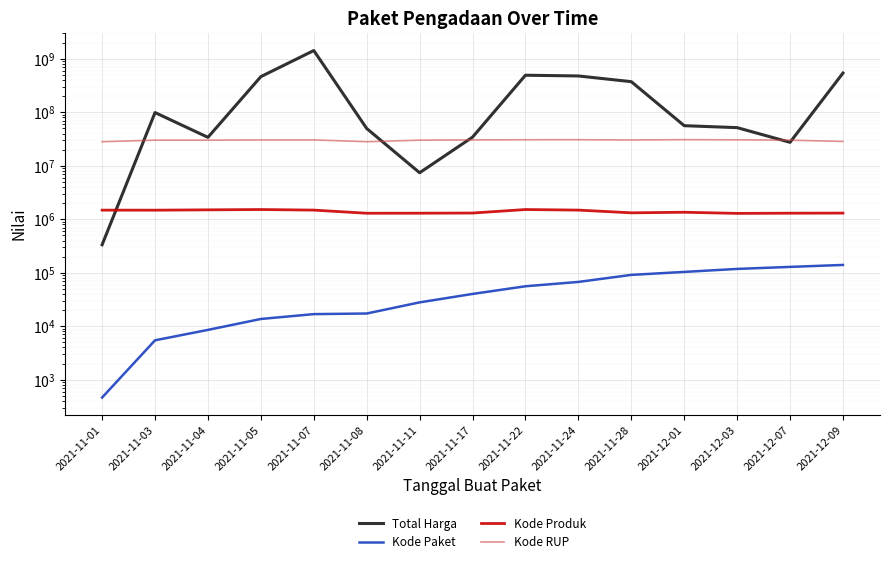

What is the minimum value shown in the chart?

464